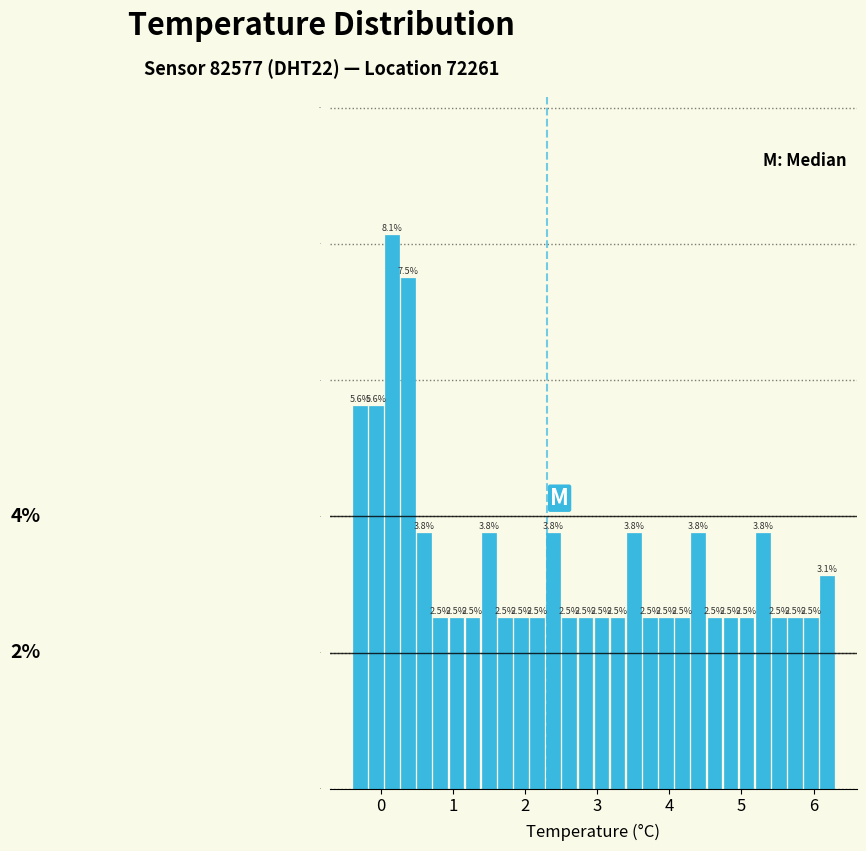

Read against the x-axis, roughly where is the centre of the tallest bar?

0.2